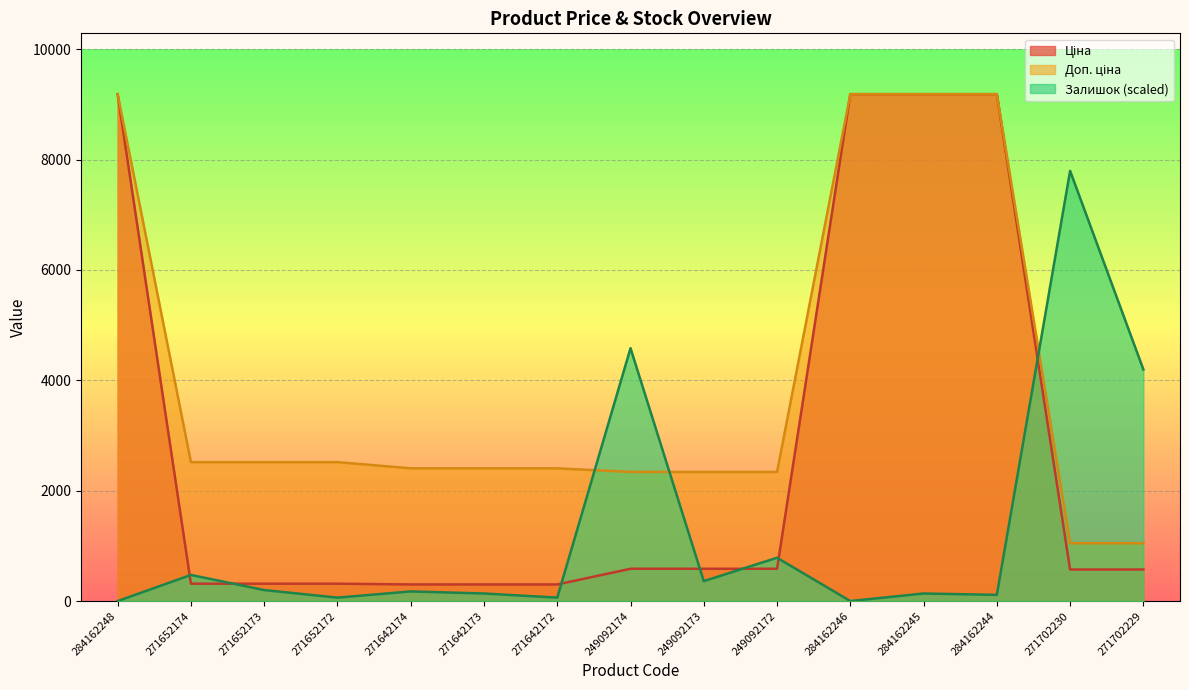

What is the label of the 15th point from the left?

271702229